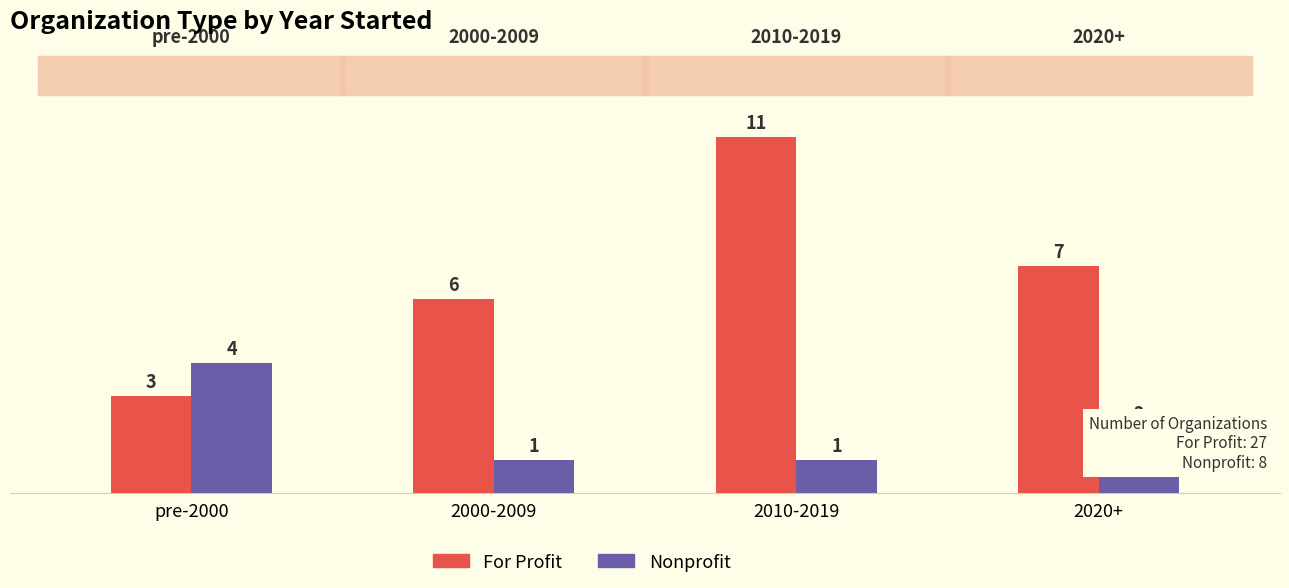

At which label does For Profit first exceed 7?

2010-2019